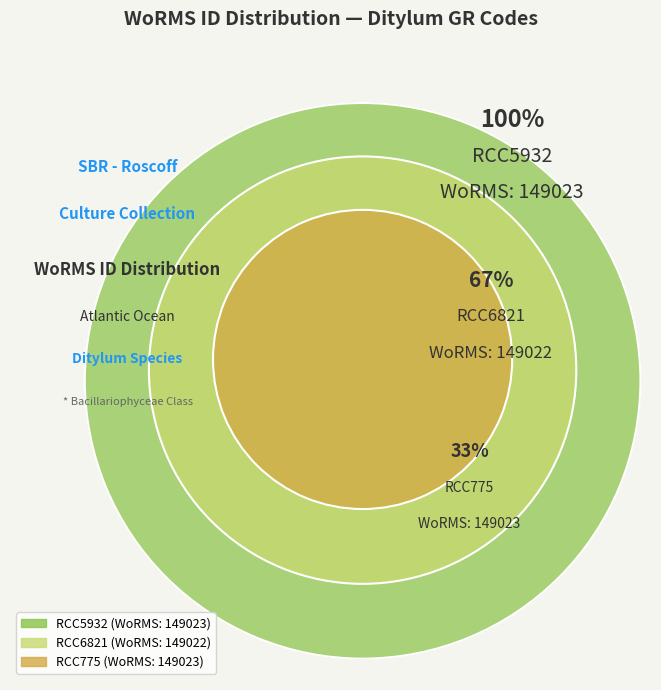

What is the largest slice in the pie chart?

RCC5932